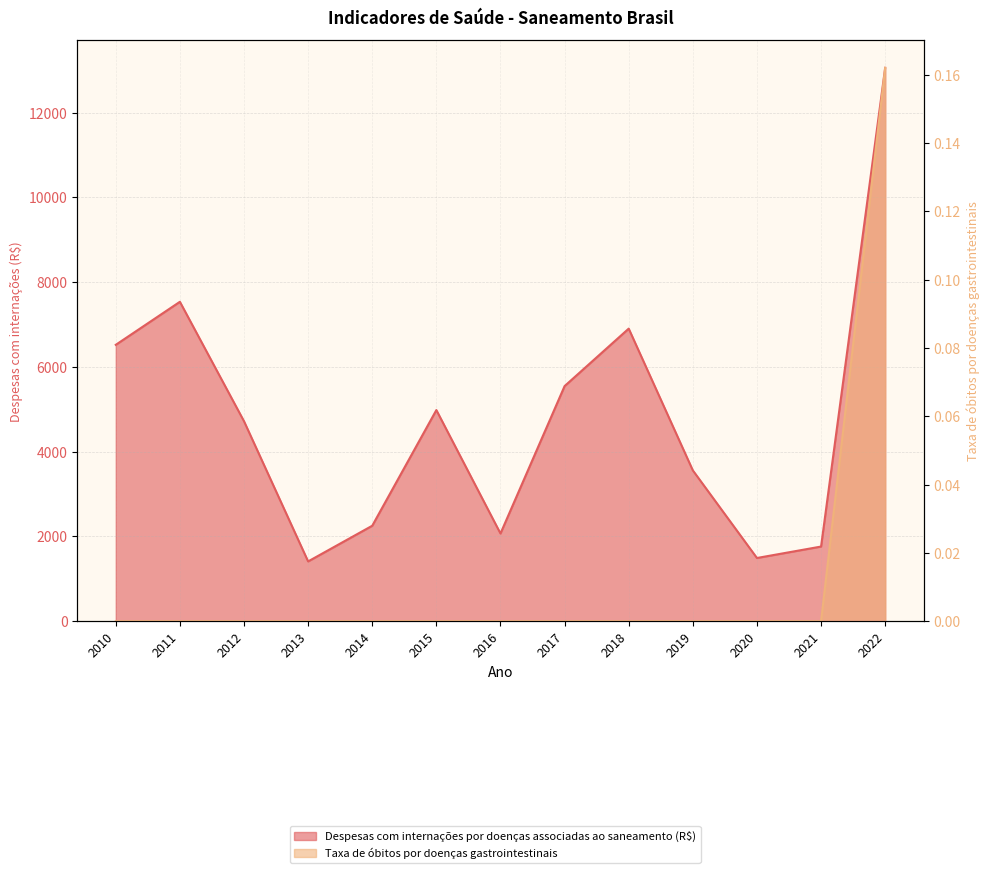

Which category has the lowest value in the Taxa de óbitos por doenças gastrointestinais series?

2010